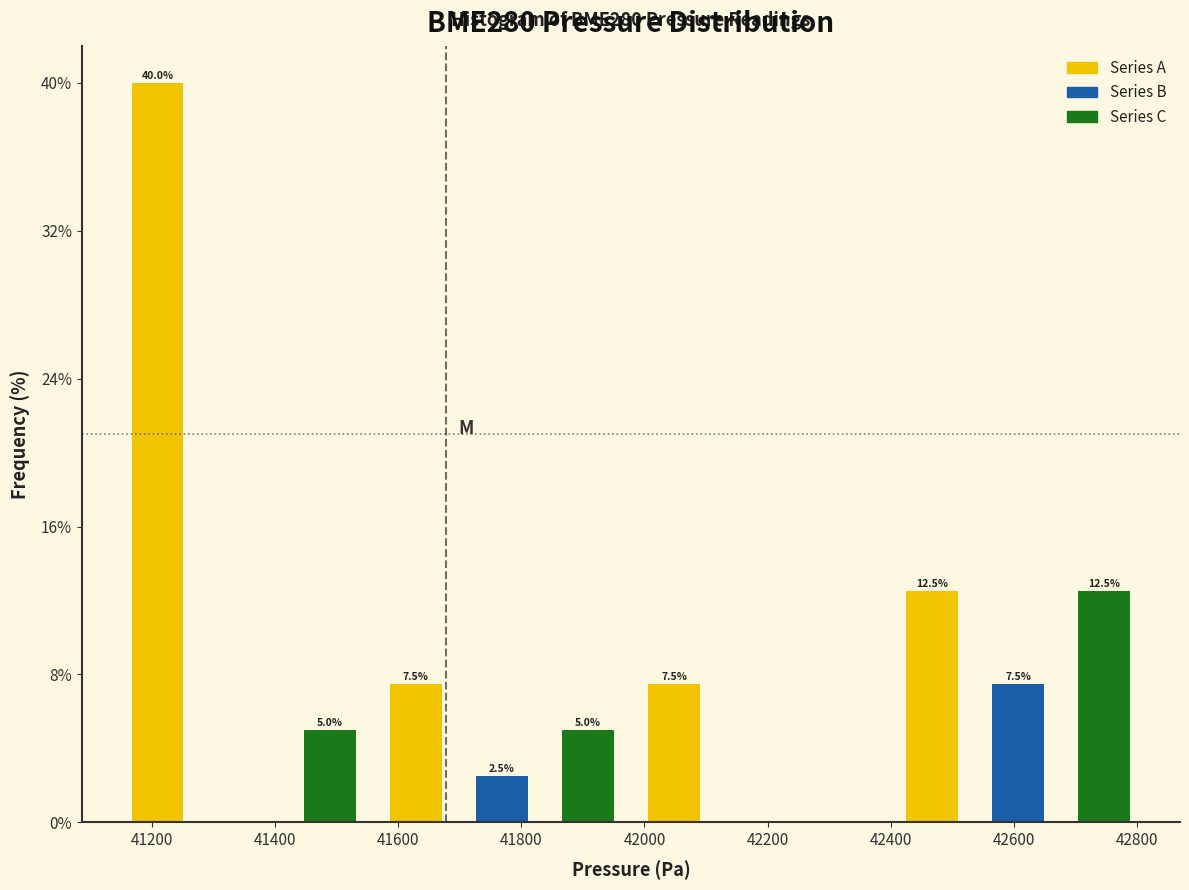

Over which range of the x-axis is the bar tallest?

41140 to 41280